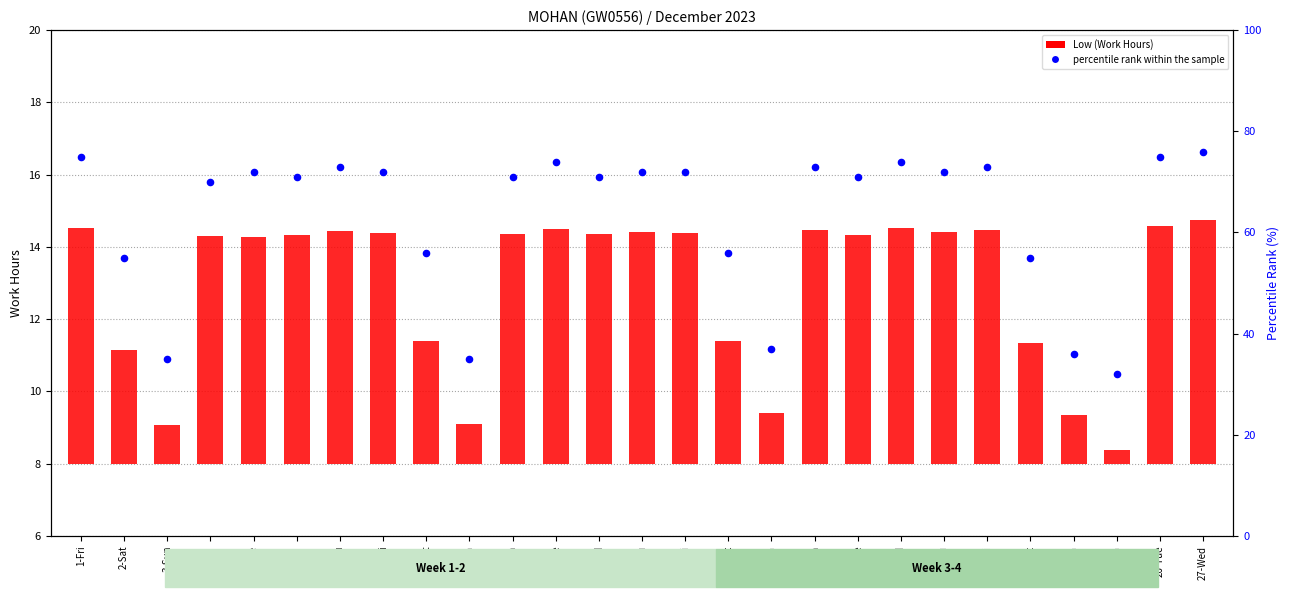

At which category is the sum across all series the highest?

27-Wed